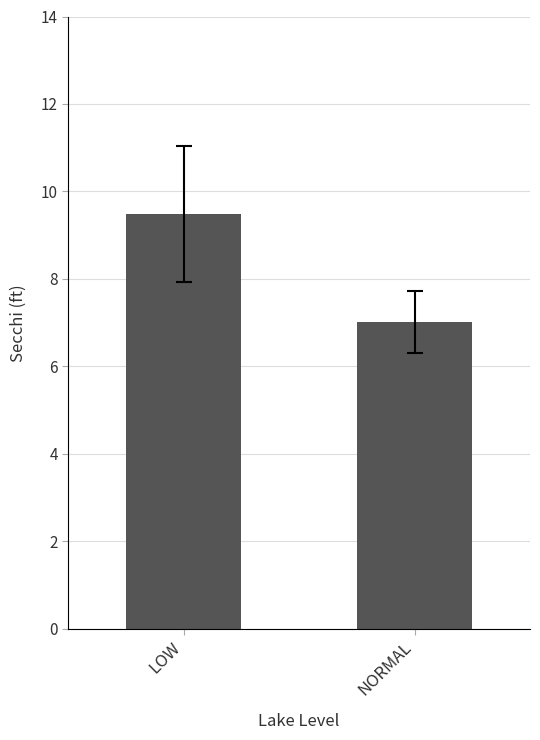

What is the maximum value shown in the chart?

9.5